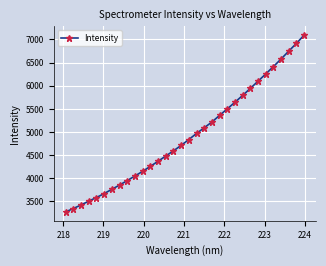

What is the maximum value shown in the chart?

7095.4